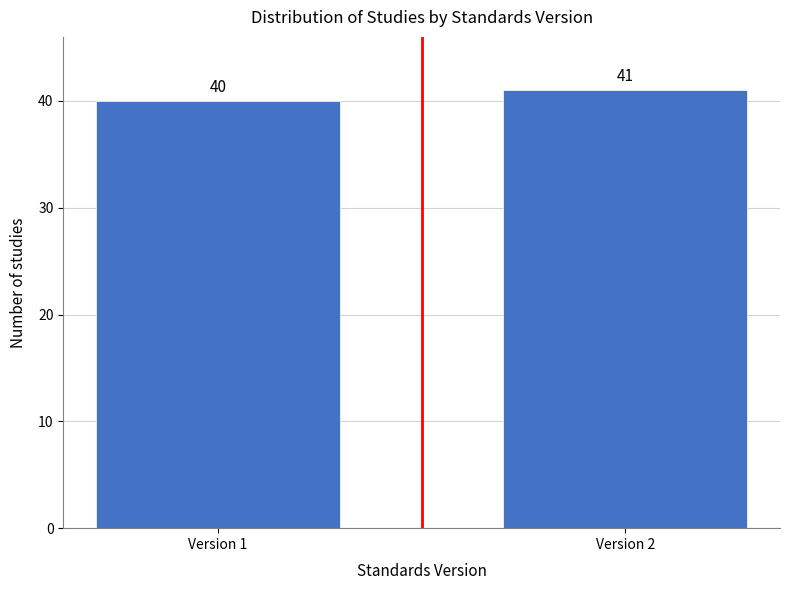

Reading left to right, extract all data points from this chart.

Version 1=40	Version 2=41